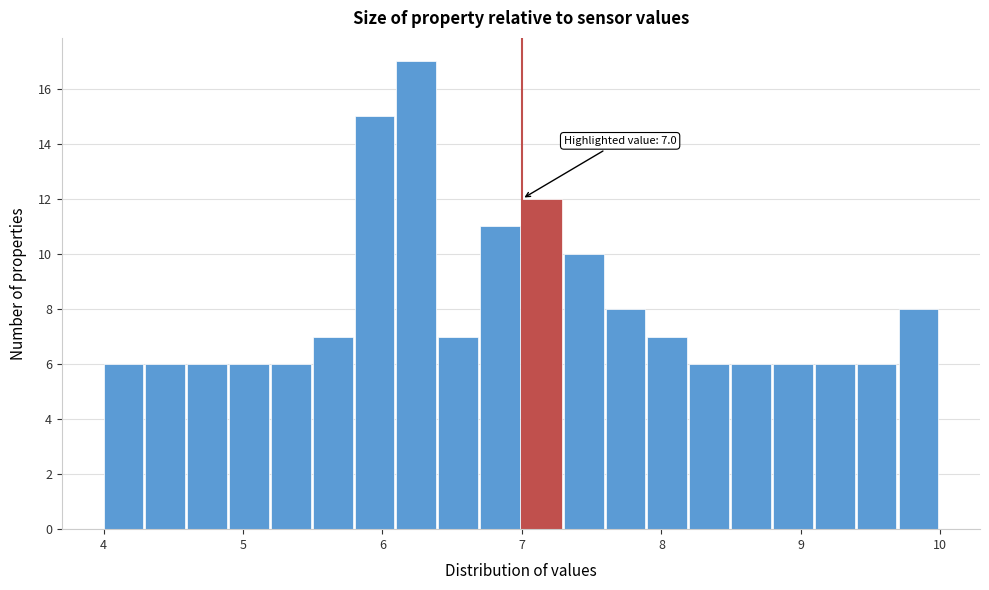

Around what value on the x-axis is the tallest bar? Give the approximate position of its centre, as read against the axis.

6.2